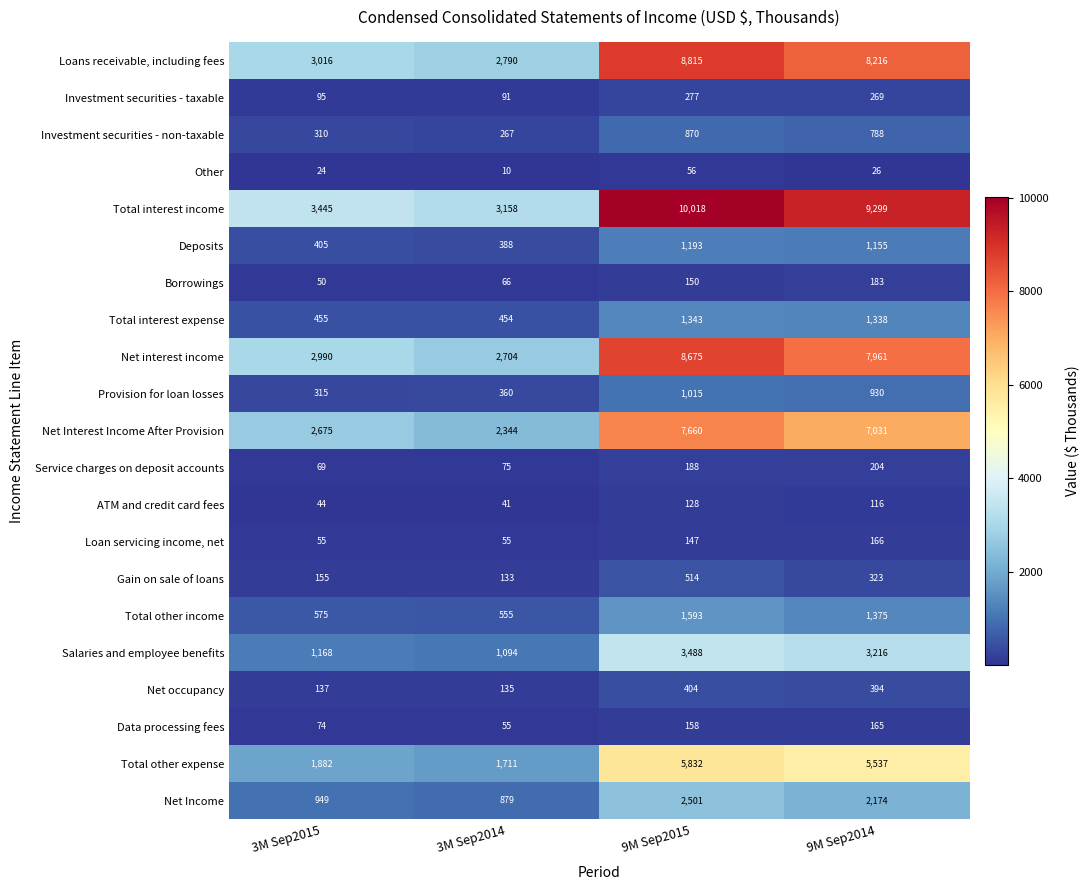

How many series are shown in this chart?

21